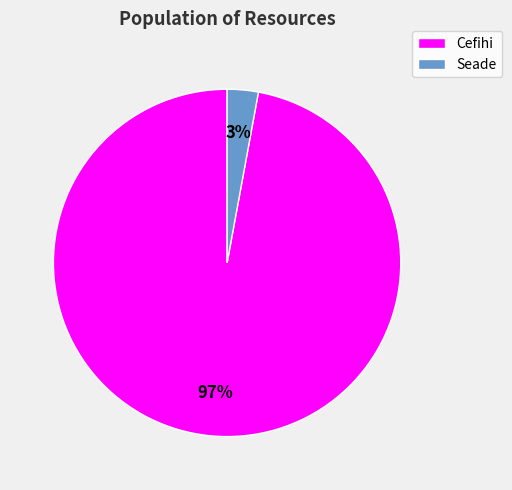

Does Cefihi represent more than half of the total?

Yes